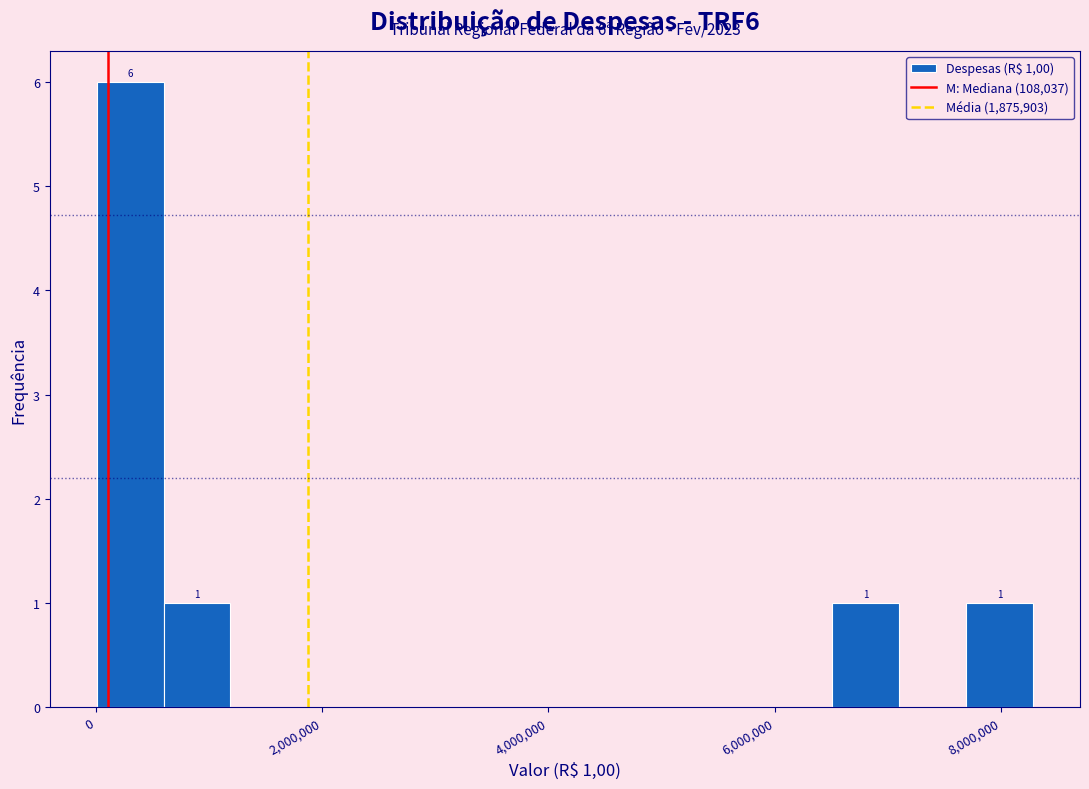

Read against the x-axis, roughly where is the centre of the tallest bar?

200000